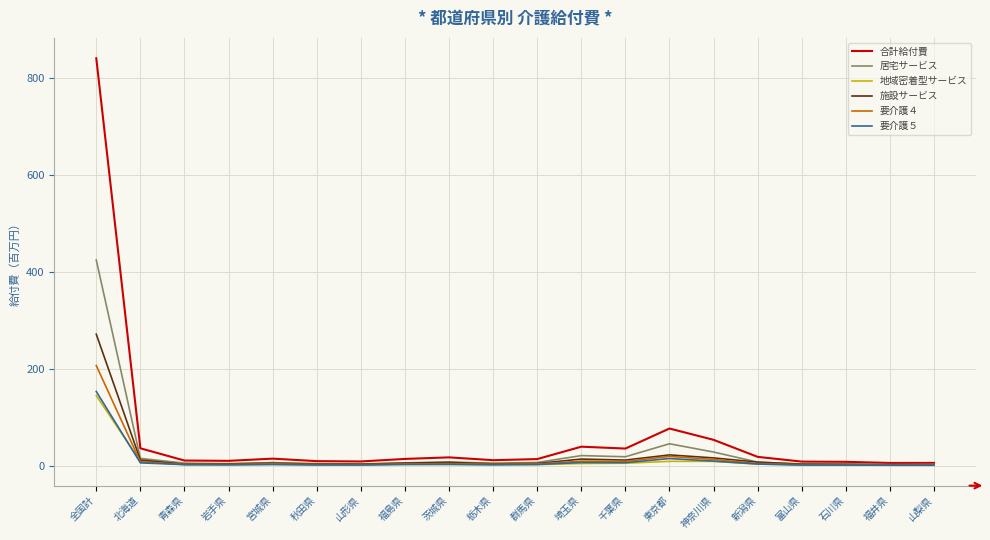

Rank the series by their maximum value, from lowest to highest.

地域密着型サービス, 要介護５, 要介護４, 施設サービス, 居宅サービス, 合計給付費